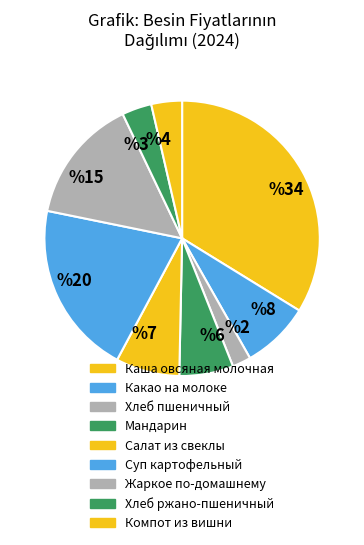

Which category has the biggest portion of the pie?

%34